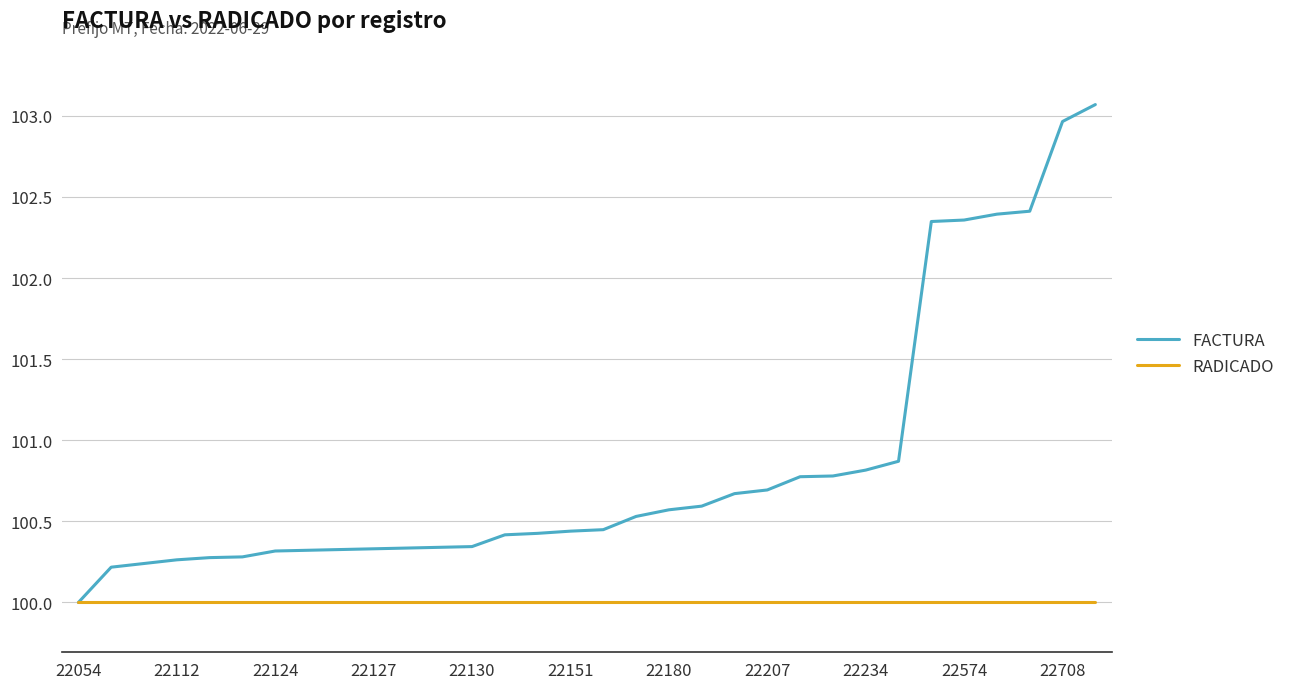

Rank the series by their average value, from highest to lowest.

FACTURA, RADICADO